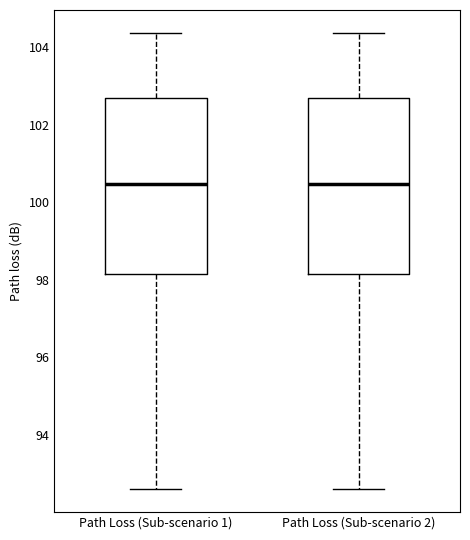

Reading left to right, read every box against the y-axis: the position of its median line, the range the box covers, and the ends of its whiskers. The values are not printed on the chart, so give them approximately, as read against the axis.

Path Loss (Sub-scenario 1): median 100.4, box 98.2 to 102.6, whiskers 92.6 to 104.4
Path Loss (Sub-scenario 2): median 100.4, box 98.2 to 102.6, whiskers 92.6 to 104.4